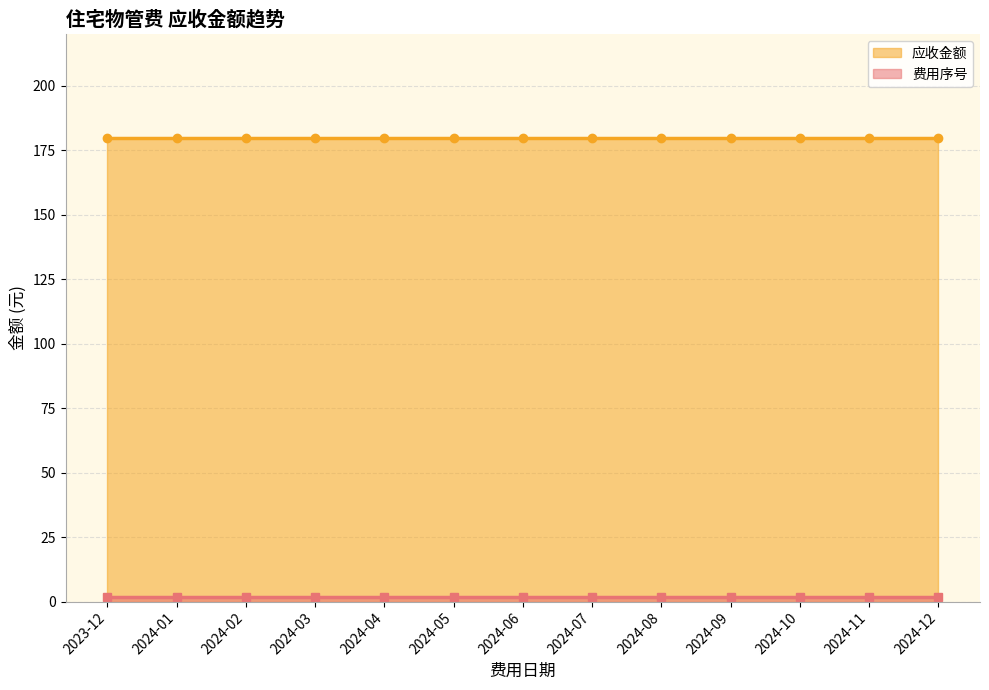

True or false: 应收金额 and 费用序号 cross at least once.

False